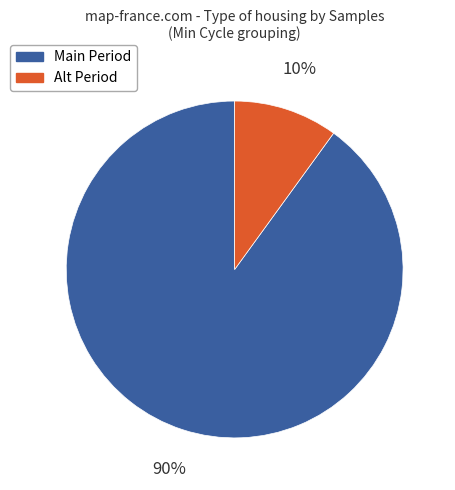

To the nearest percent, what is the average slice percentage?

50%